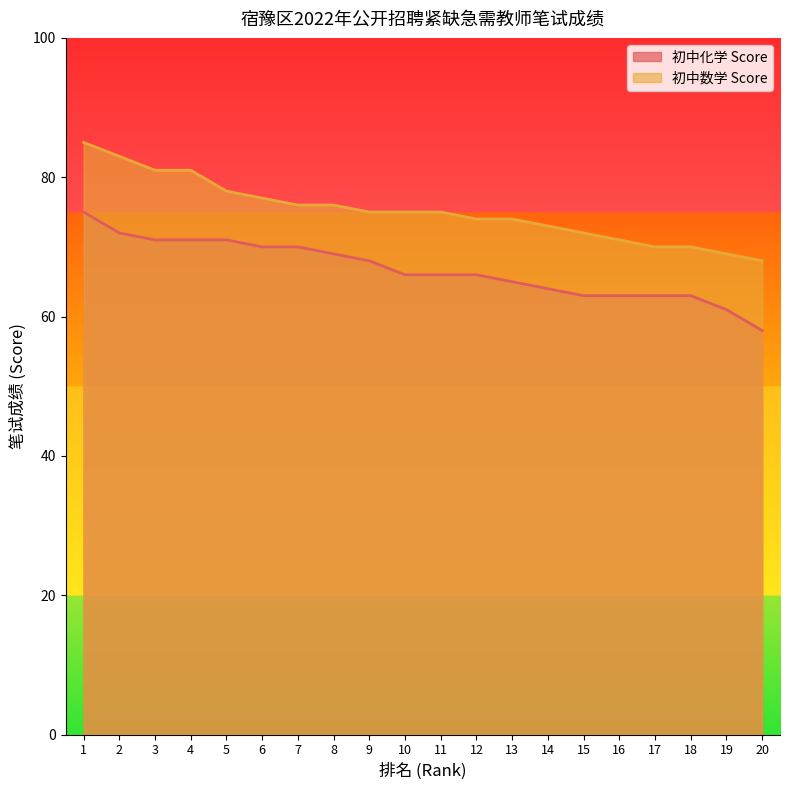

What are all the series names shown in the legend?

初中化学 Score, 初中数学 Score